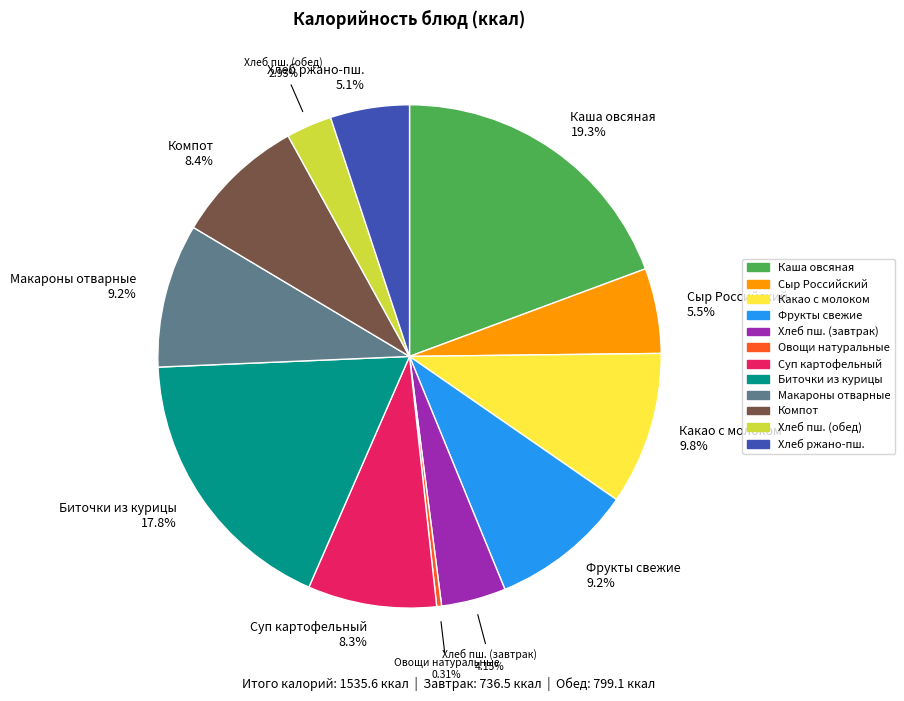

Is there any slice that represents more than half of the pie?

No